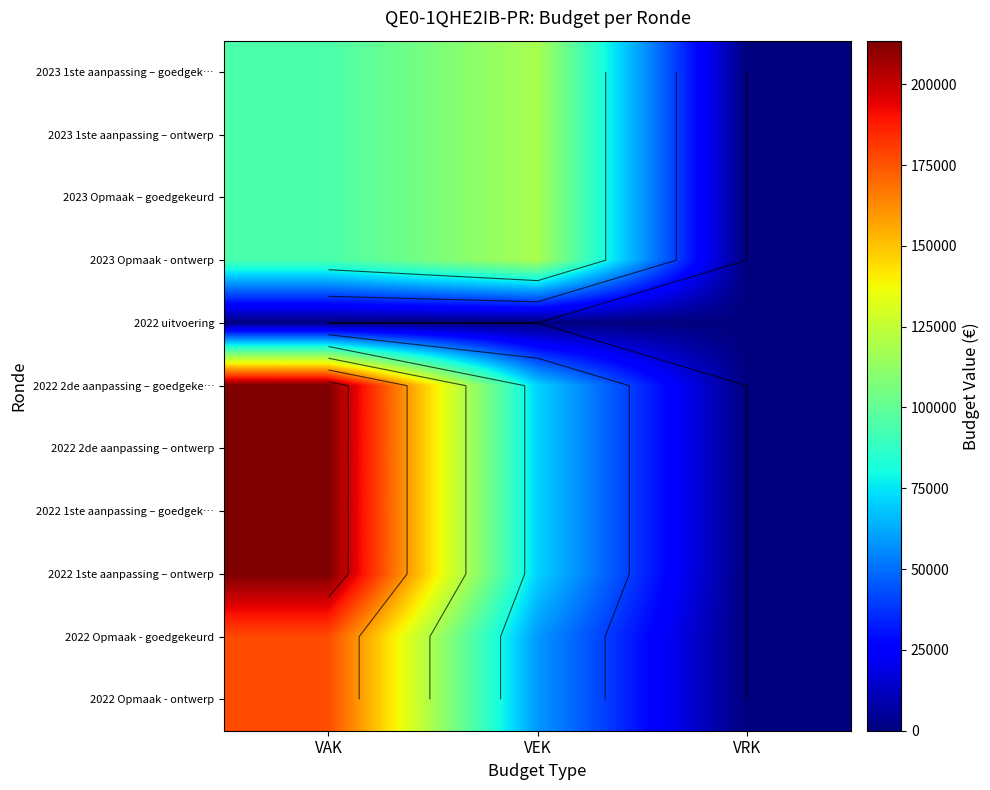

How many 2023 Opmaak – goedgekeurd values are between 0 and 118545?

3